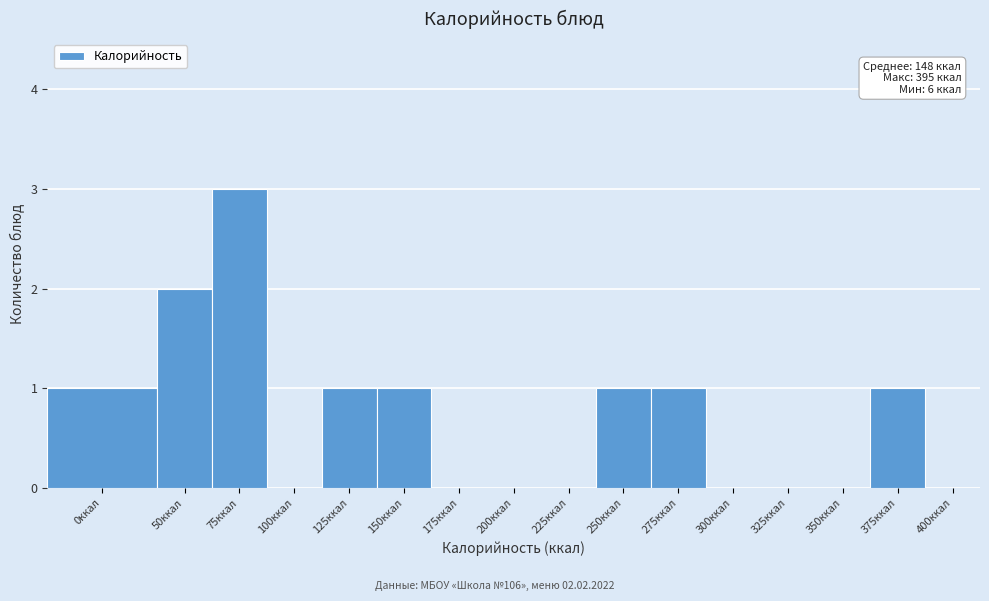

Reading left to right, transcribe all the data shown in this chart.

0ккал=1	50ккал=2	75ккал=3	100ккал=0	125ккал=1	150ккал=1	175ккал=0	200ккал=0	225ккал=0	250ккал=1	275ккал=1	300ккал=0	325ккал=0	350ккал=0	375ккал=1	400ккал=0